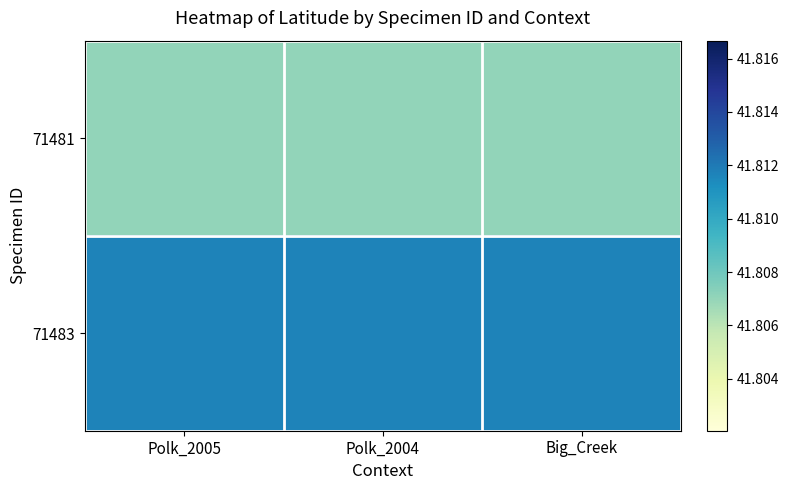

Which has a higher value, Polk_2005 or Polk_2004?

Polk_2005